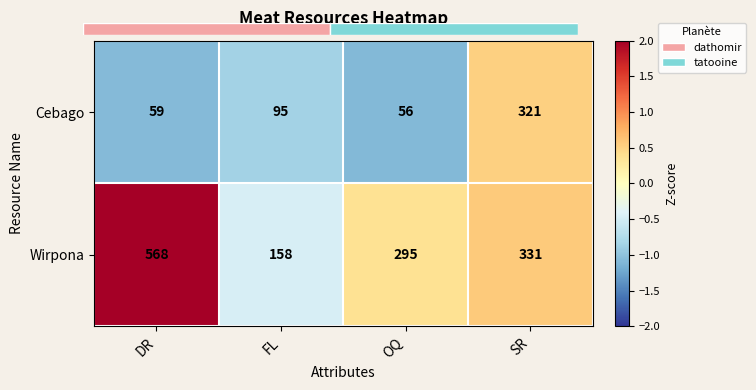

Where is Cebago nearest to the value 0?

SR